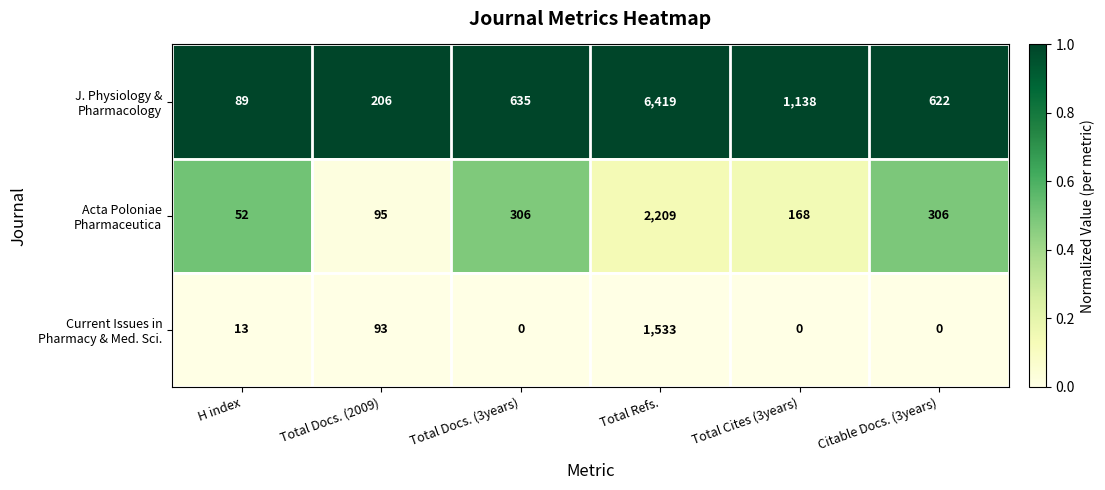

What is the difference between the highest and lowest values at Total Docs. (2009)?

113